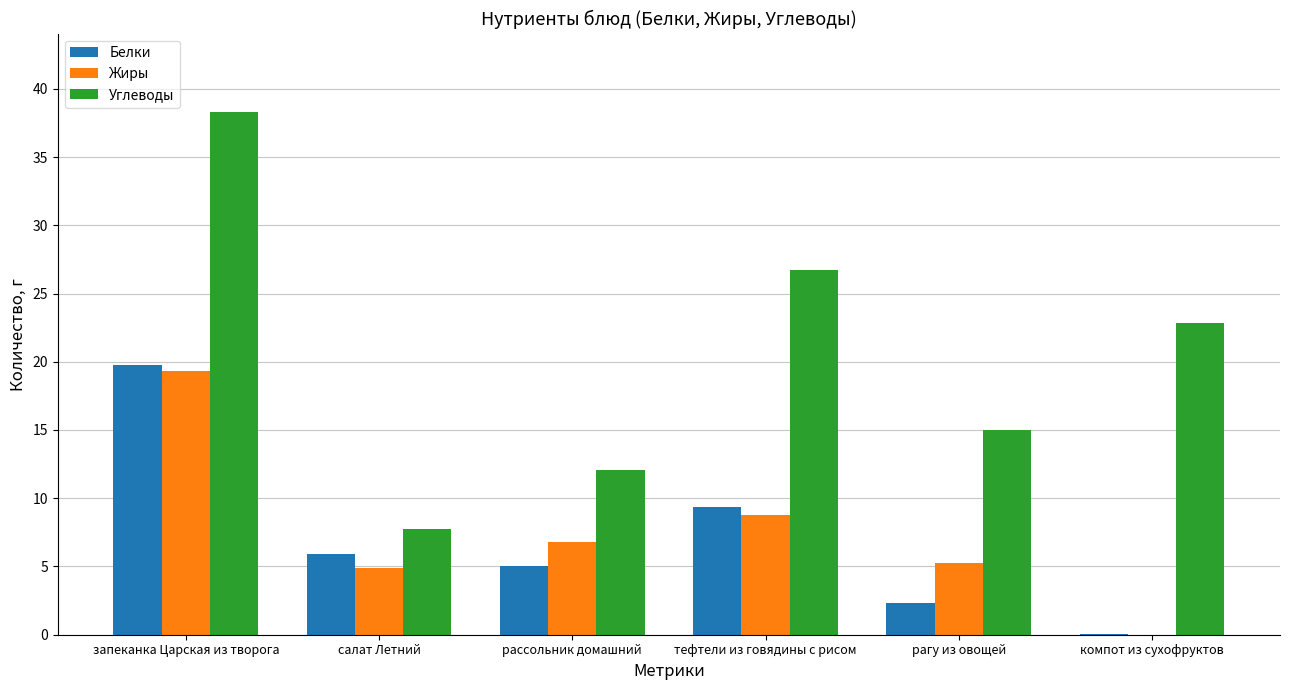

Between запеканка Царская из творога and рассольник домашний, which series saw the biggest shift?

Углеводы